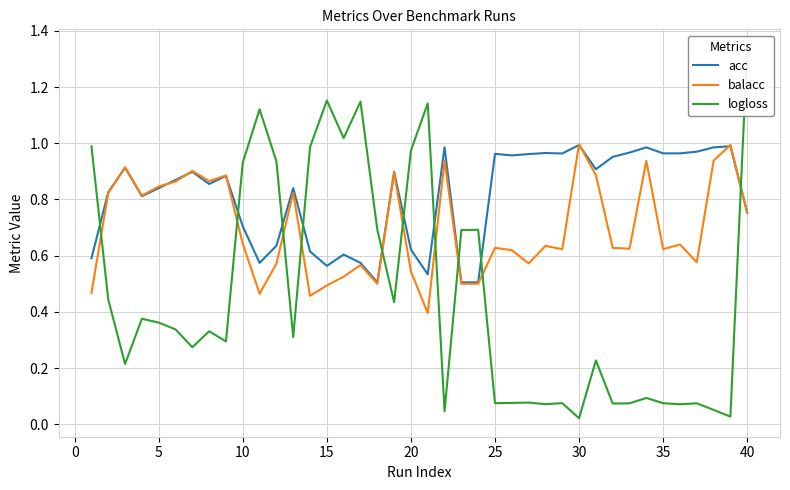

Reading left to right, extract all data points from this chart.

acc: 0.6	0.8	0.9	0.8	0.8	0.9	0.9	0.9	0.9	0.7	0.6	0.6	0.8	0.6	0.6	0.6	0.6	0.5	0.9	0.6	0.5	1.0	0.5	0.5	1.0	1.0	1.0	1.0	1.0	1.0	0.9	1.0	1.0	1.0	1.0	1.0	1.0	1.0	1.0	0.8
balacc: 0.5	0.8	0.9	0.8	0.8	0.9	0.9	0.9	0.9	0.6	0.5	0.6	0.8	0.5	0.5	0.5	0.6	0.5	0.9	0.5	0.4	0.9	0.5	0.5	0.6	0.6	0.6	0.6	0.6	1.0	0.9	0.6	0.6	0.9	0.6	0.6	0.6	0.9	1.0	0.8
logloss: 1.0	0.4	0.2	0.4	0.4	0.3	0.3	0.3	0.3	0.9	1.1	0.9	0.3	1.0	1.2	1.0	1.1	0.7	0.4	1.0	1.1	0.0	0.7	0.7	0.1	0.1	0.1	0.1	0.1	0.0	0.2	0.1	0.1	0.1	0.1	0.1	0.1	0.1	0.0	1.3